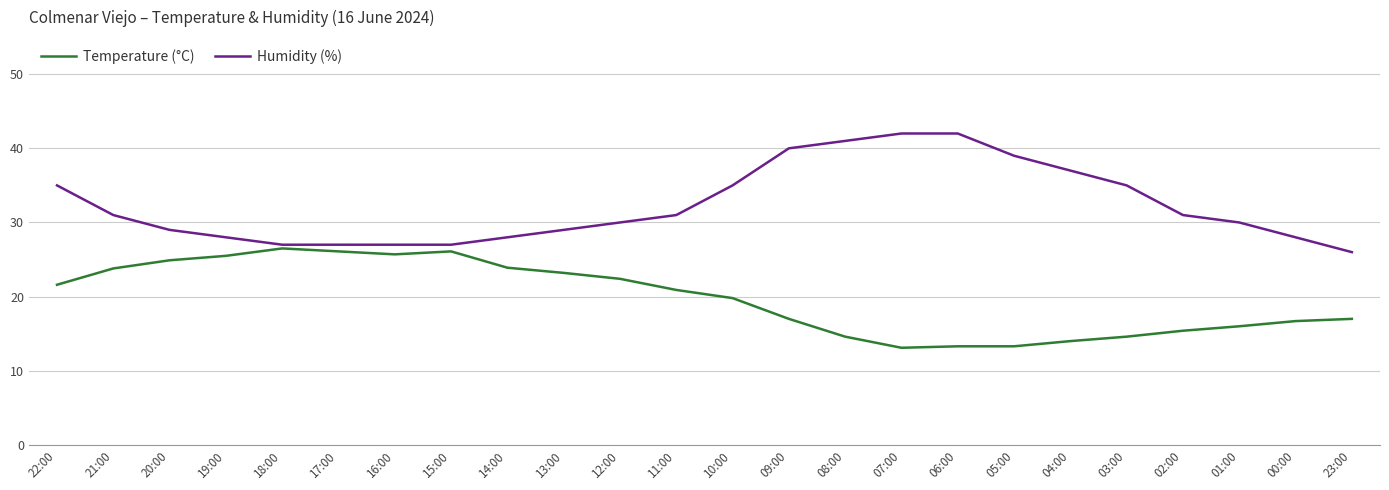

How many lines are shown in the chart?

2